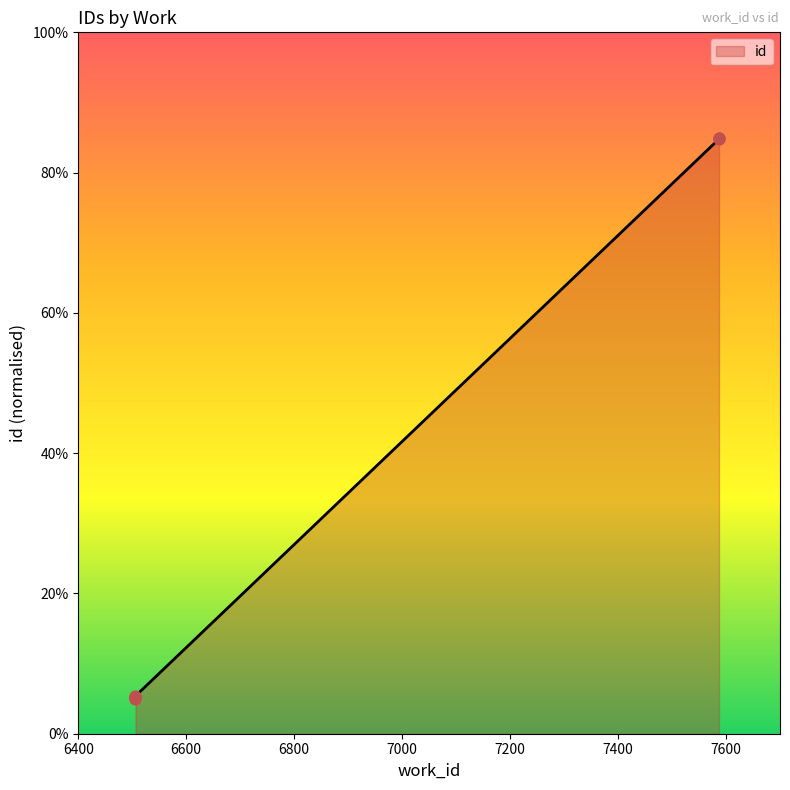

Which has a higher value, 7587 or 6506?

7587